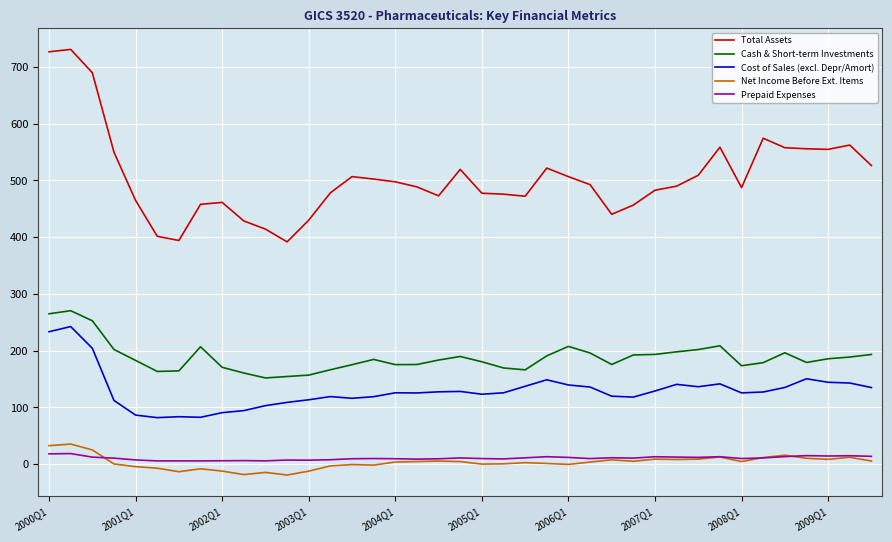

What is the minimum value shown in the chart?

-19.2